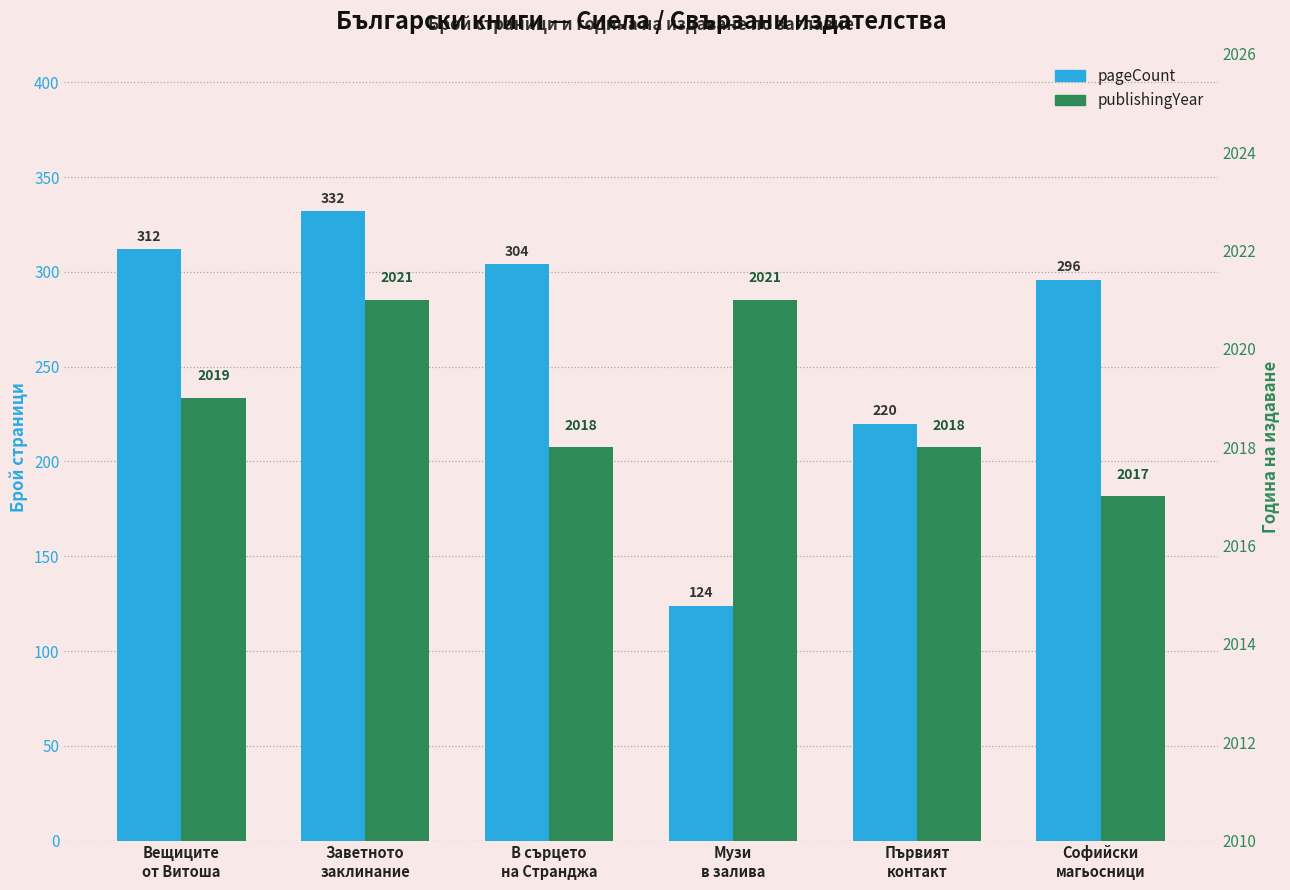

What is the minimum value shown in the chart?

124